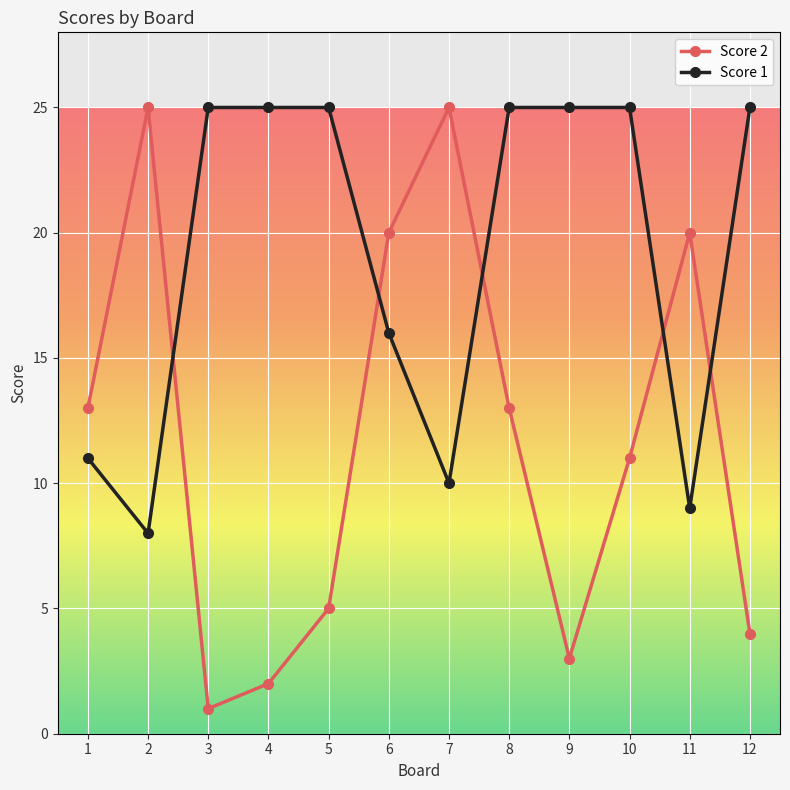

True or false: Score 1 and Score 2 cross at least once.

True